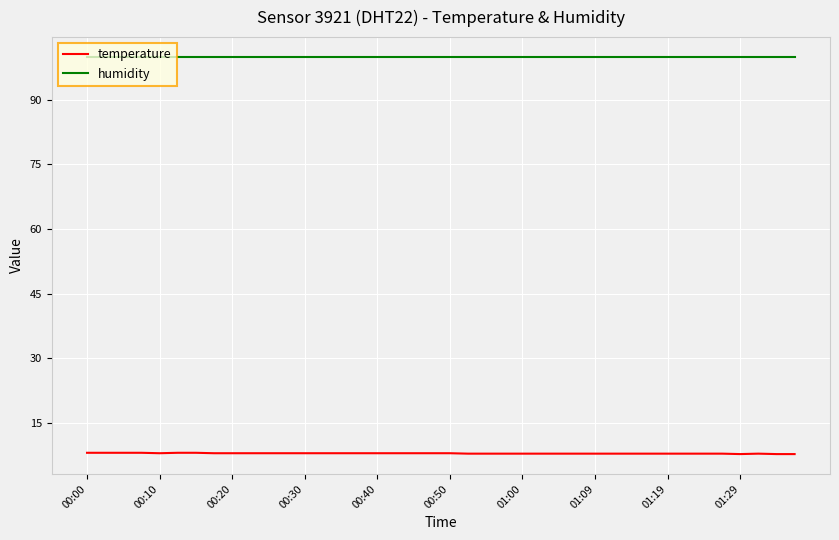

Which series has the largest total across all categories?

humidity